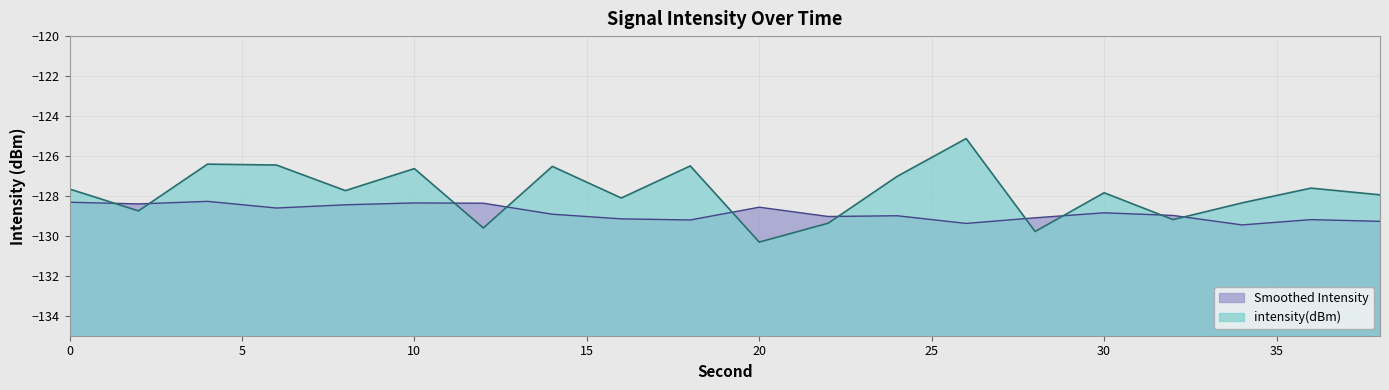

Reading left to right, what are all the values shown in this chart?

0=-127.7	2=-128.7	4=-126.4	6=-126.5	8=-127.7	10=-126.6	12=-129.6	14=-126.5	16=-128.1	18=-126.5	20=-130.3	22=-129.4	24=-127.0	26=-125.1	28=-129.8	30=-127.8	32=-129.2	34=-128.3	36=-127.6	38=-127.9